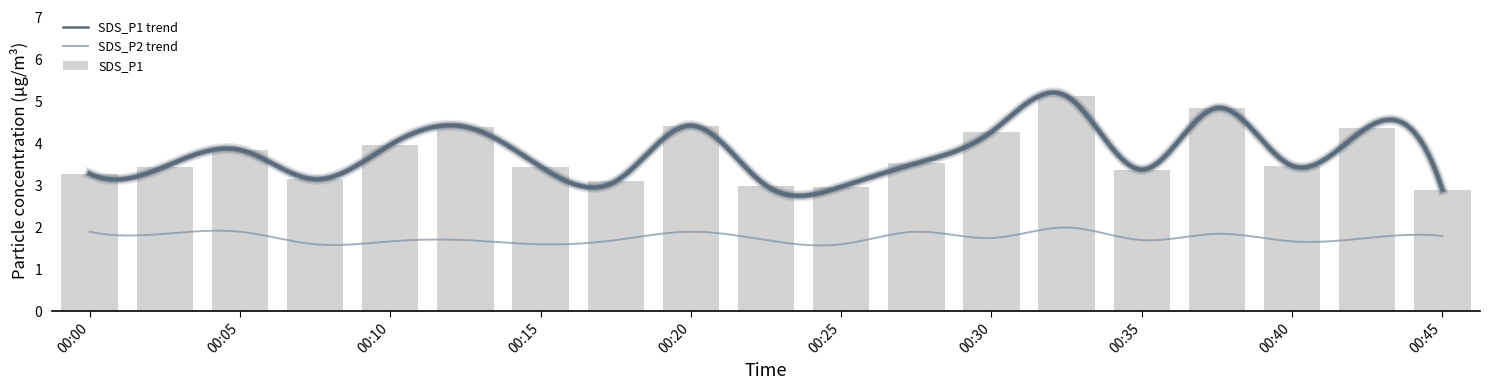

Which label corresponds to the smallest value in the chart?

00:45